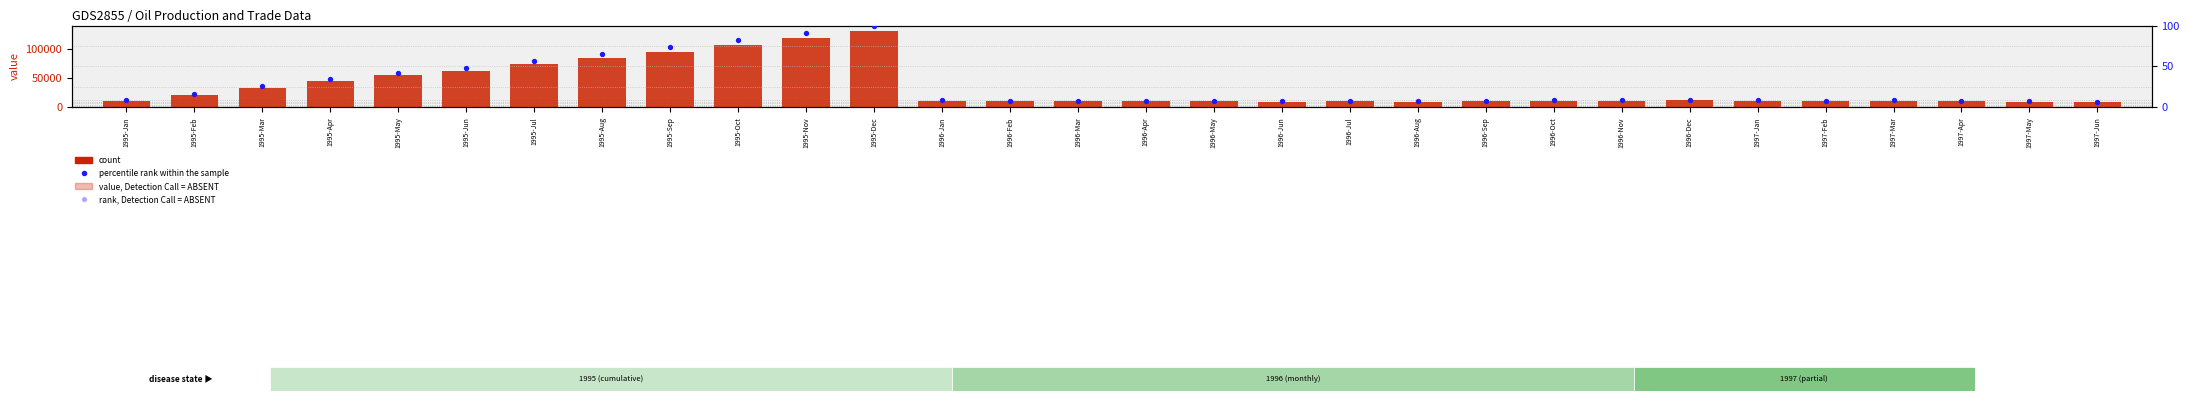

Which series has the largest Y range (max minus min)?

count